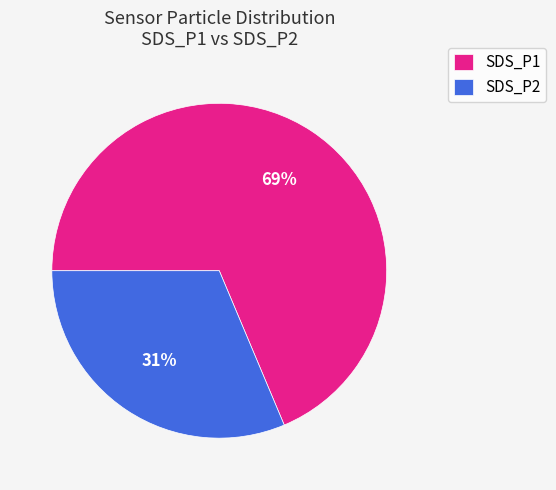

How many segments does this pie chart have?

2